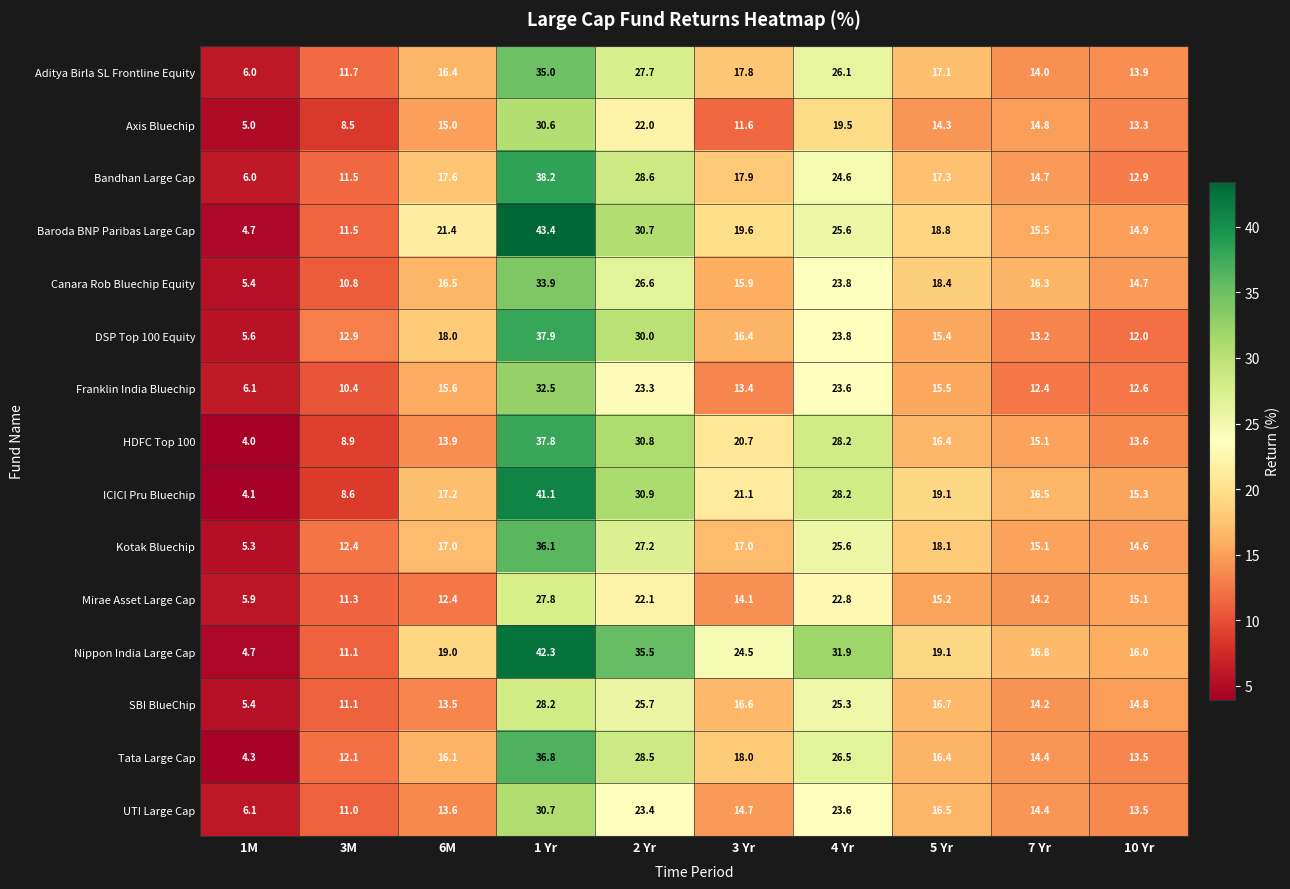

The Franklin India Bluechip series shows 9.3 at 3 Yr. True or false?

False